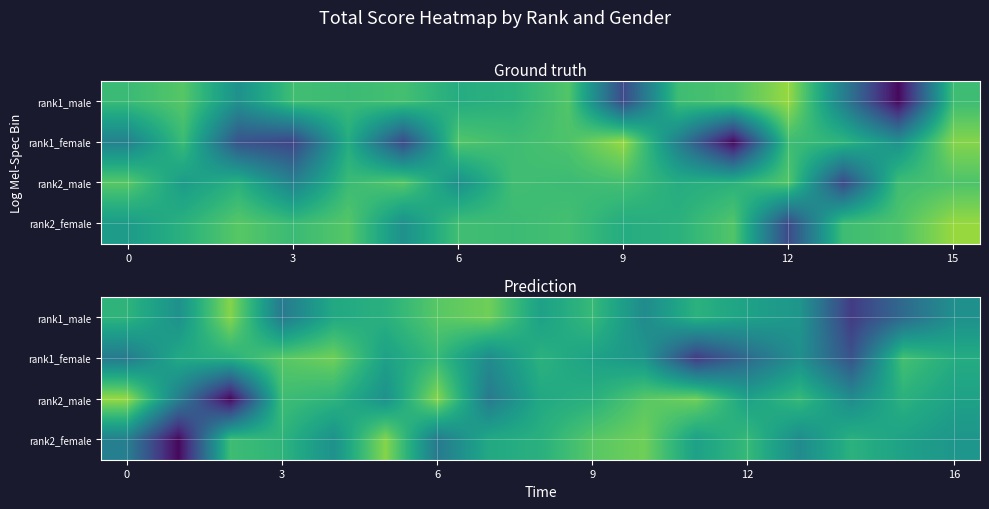

What is the difference between the maximum and minimum values in the rank1_female series?

12.1